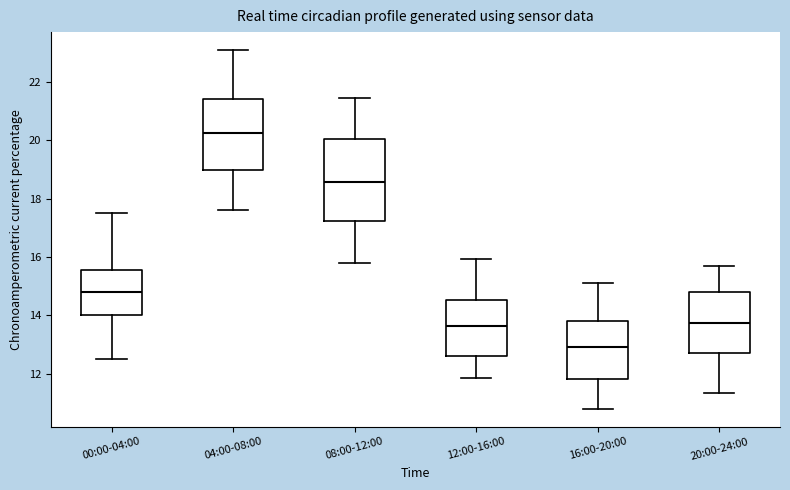

Where does the lower whisker of the box for 12:00-16:00 end on the y-axis? The values are not printed on the chart, so give them approximately, as read against the axis.

11.8